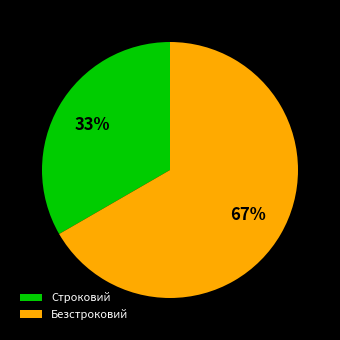

Does Строковий account for over 50% of the chart?

No